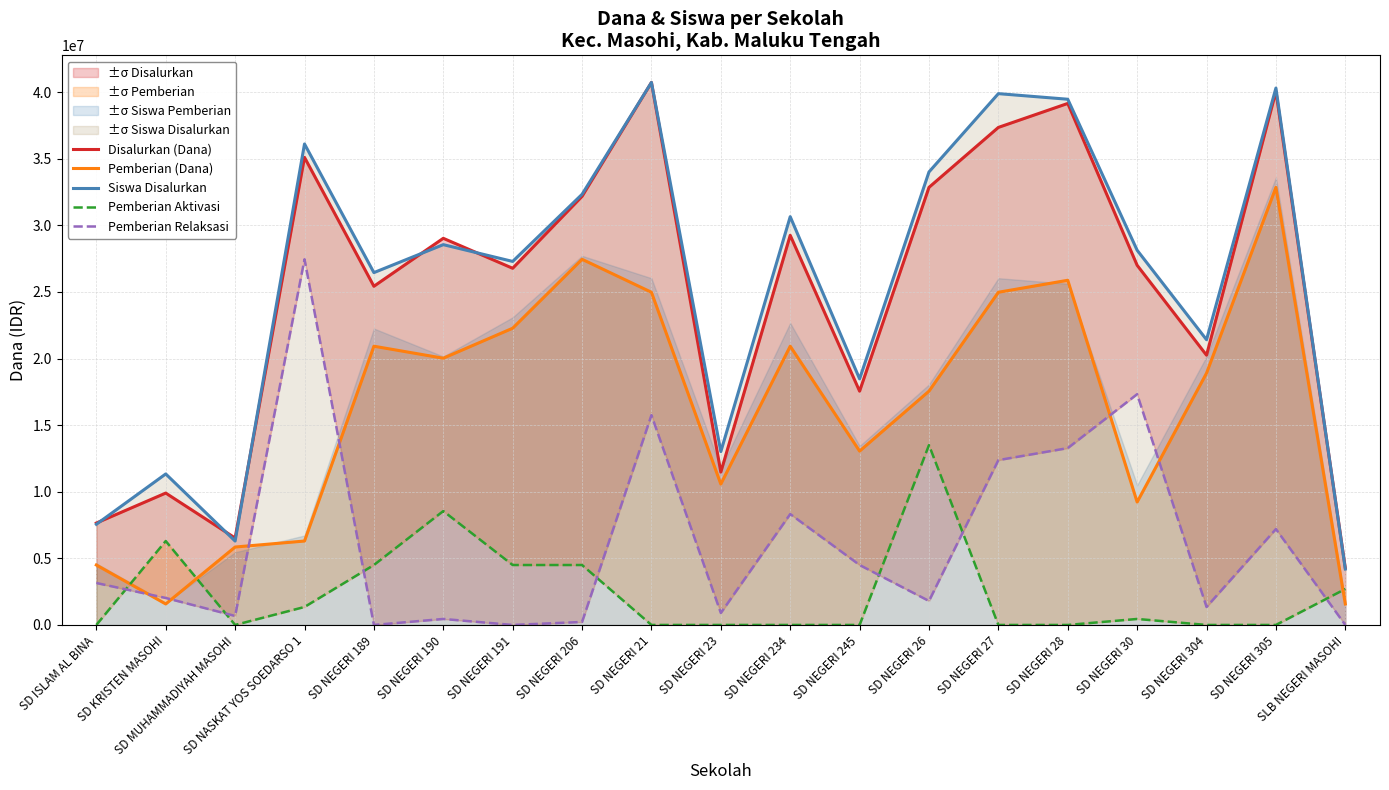

At which category is the sum across all series the highest?

SD NEGERI 21